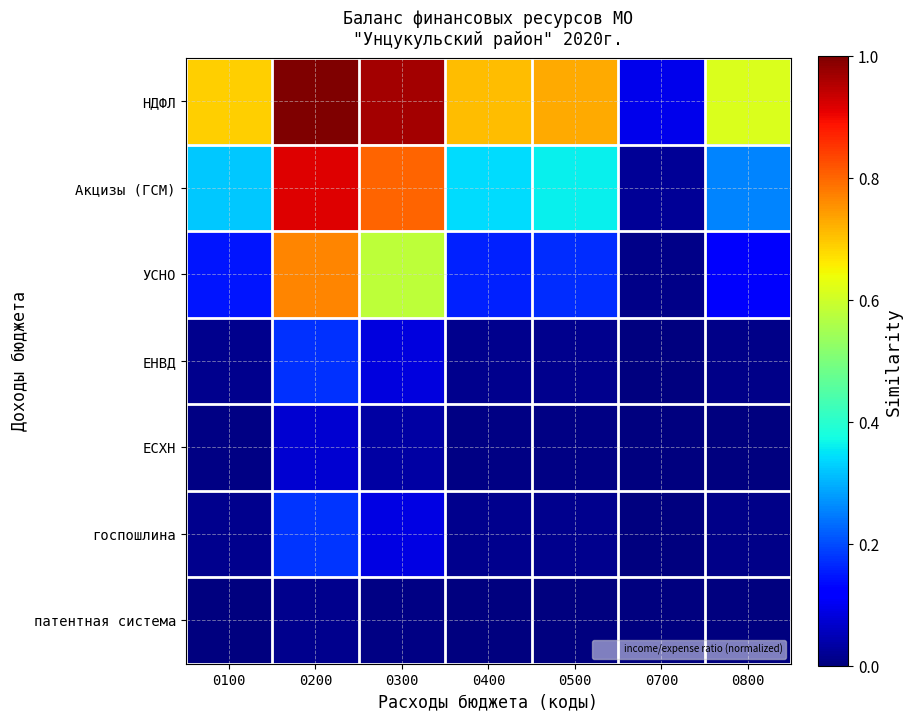

Which label corresponds to the largest value in the chart?

0200